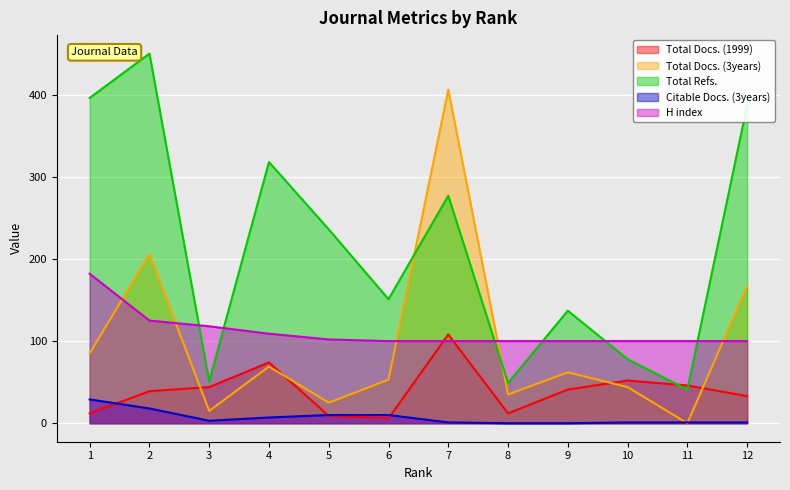

Is the value of Total Refs. at 4 greater than the value of Total Docs. (3years) at 12?

Yes